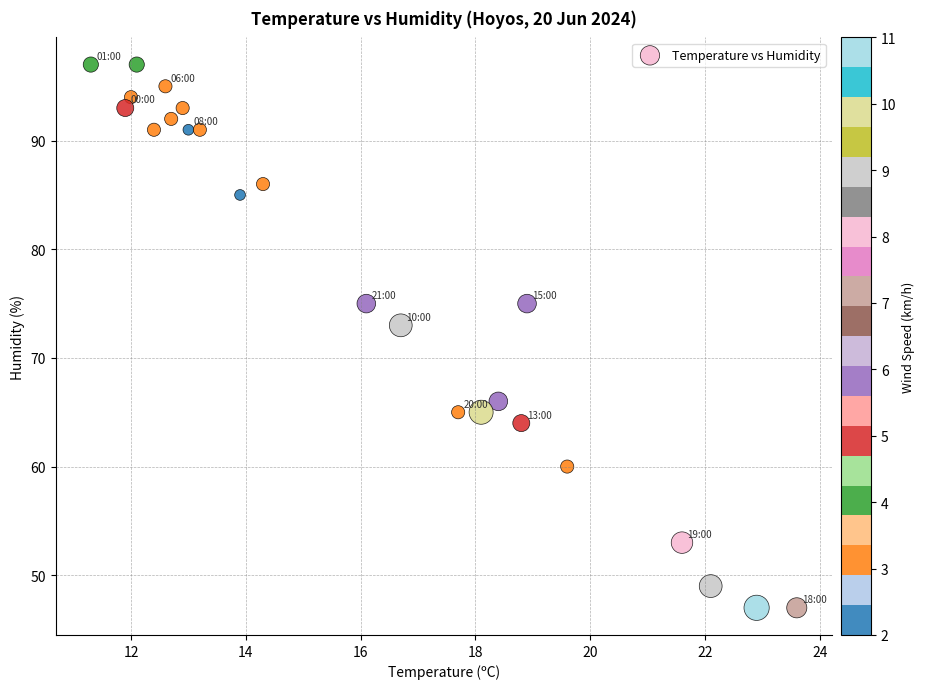

What Y value in the scatter plot is closest to 72?

73